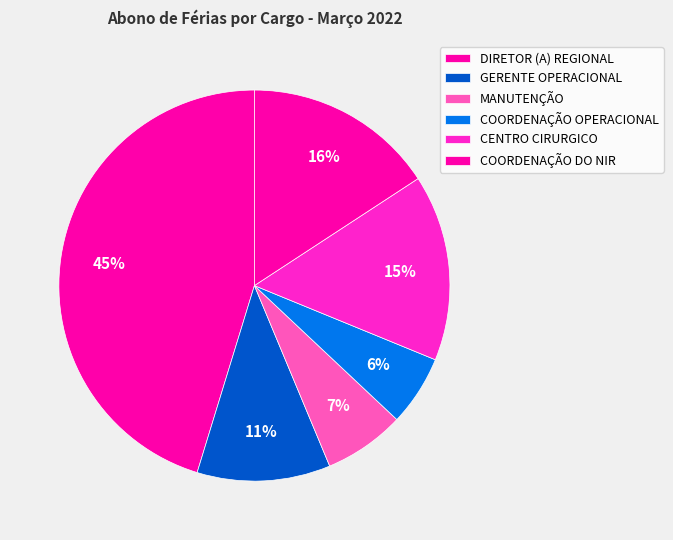

What is the largest slice in the pie chart?

DIRETOR (A) REGIONAL